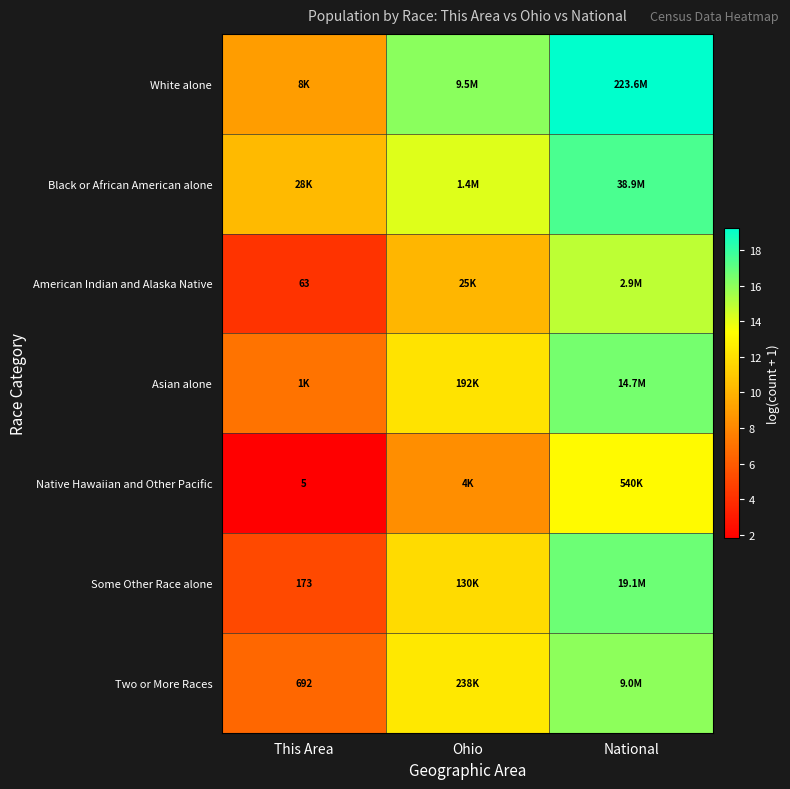

The value of White alone at This Area is 5.0. True or false?

False